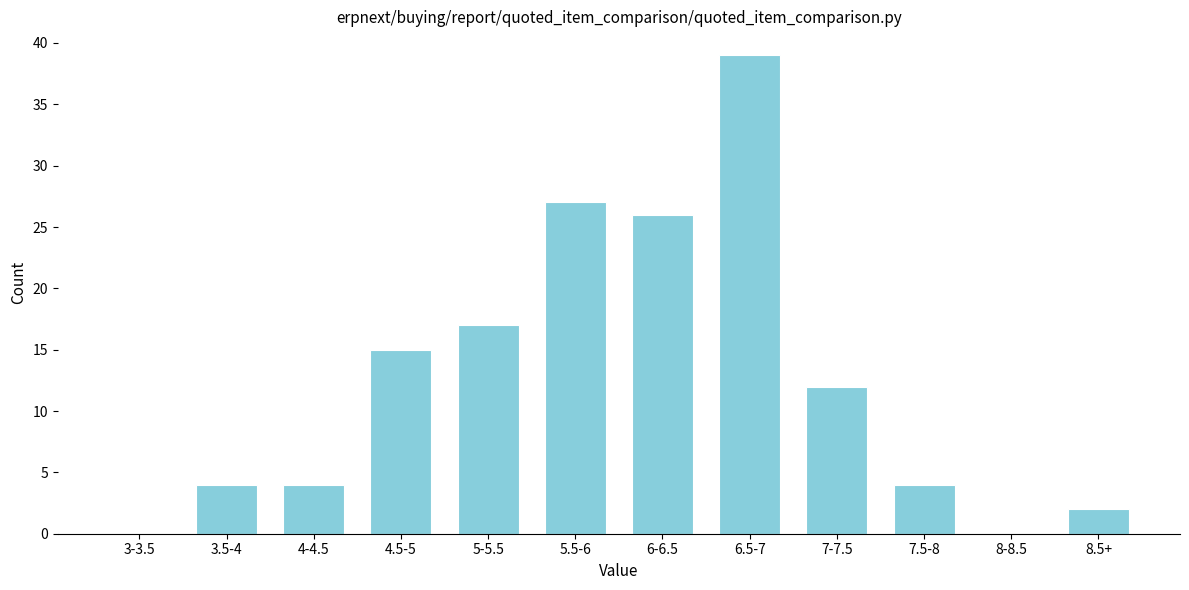

Reading left to right, transcribe all the data shown in this chart.

3-3.5=0	3.5-4=4	4-4.5=4	4.5-5=15	5-5.5=17	5.5-6=27	6-6.5=26	6.5-7=39	7-7.5=12	7.5-8=4	8-8.5=0	8.5+=2